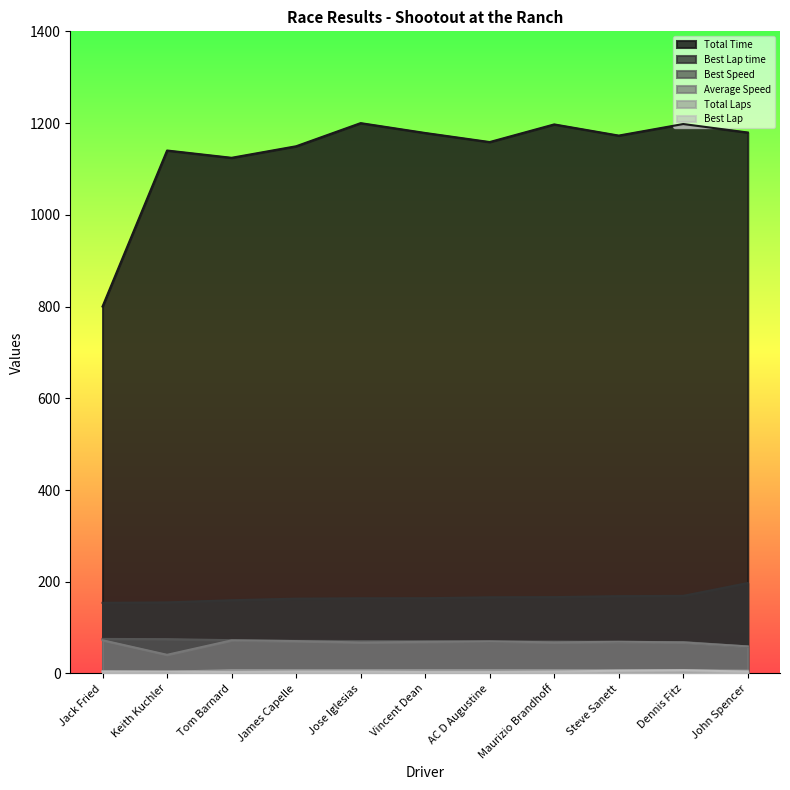

Reading left to right, what are all the values shown in this chart?

Total Time: Jack Fried=800.1	Keith Kuchler=1140.2	Tom Barnard=1124.3	James Capelle=1149.4	Jose Iglesias=1199.9	Vincent Dean=1178.4	AC D Augustine=1158.6	Maurizio Brandhoff=1197.1	Steve Sanett=1172.7	Dennis Fitz=1197.9	John Spencer=1179.4
Best Lap time: Jack Fried=154.0	Keith Kuchler=155.0	Tom Barnard=159.7	James Capelle=163.1	Jose Iglesias=163.9	Vincent Dean=164.1	AC D Augustine=166.1	Maurizio Brandhoff=166.5	Steve Sanett=168.6	Dennis Fitz=169.2	John Spencer=197.2
Best Speed: Jack Fried=75.3	Keith Kuchler=74.8	Tom Barnard=72.6	James Capelle=71.1	Jose Iglesias=70.7	Vincent Dean=70.7	AC D Augustine=69.8	Maurizio Brandhoff=69.6	Steve Sanett=68.8	Dennis Fitz=68.5	John Spencer=58.8
Average Speed: Jack Fried=72.4	Keith Kuchler=40.7	Tom Barnard=72.2	James Capelle=70.6	Jose Iglesias=67.6	Vincent Dean=68.9	AC D Augustine=70.0	Maurizio Brandhoff=67.8	Steve Sanett=69.2	Dennis Fitz=67.7	John Spencer=59.0
Total Laps: Jack Fried=5.0	Keith Kuchler=4.0	Tom Barnard=7.0	James Capelle=7.0	Jose Iglesias=7.0	Vincent Dean=7.0	AC D Augustine=7.0	Maurizio Brandhoff=7.0	Steve Sanett=7.0	Dennis Fitz=7.0	John Spencer=6.0
Best Lap: Jack Fried=4.0	Keith Kuchler=4.0	Tom Barnard=3.0	James Capelle=4.0	Jose Iglesias=4.0	Vincent Dean=3.0	AC D Augustine=3.0	Maurizio Brandhoff=4.0	Steve Sanett=6.0	Dennis Fitz=7.0	John Spencer=4.0